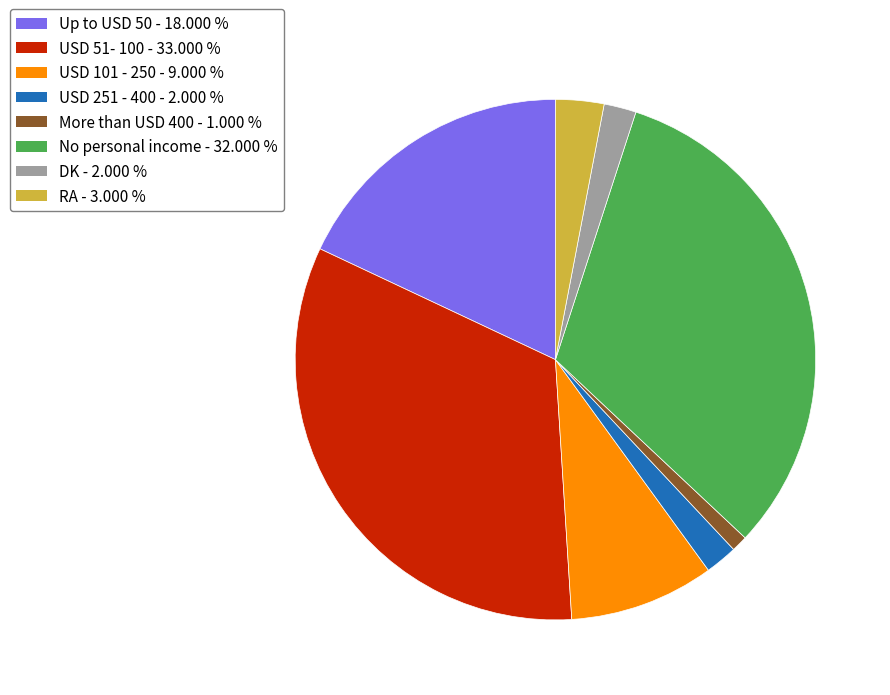

Is there a majority slice in this chart?

No